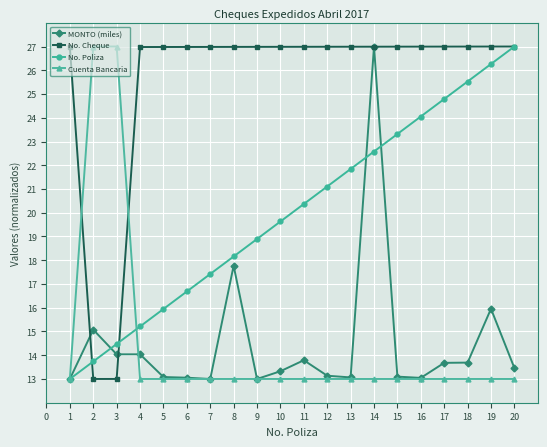

What is the average value of the No. Poliza series?

20.0